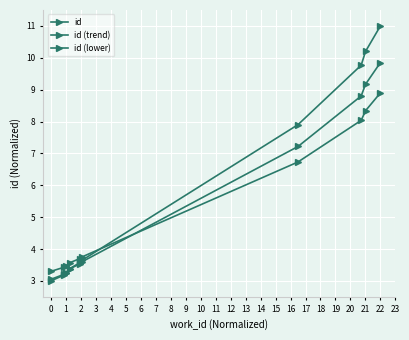

How many categories are shown in the chart?

10